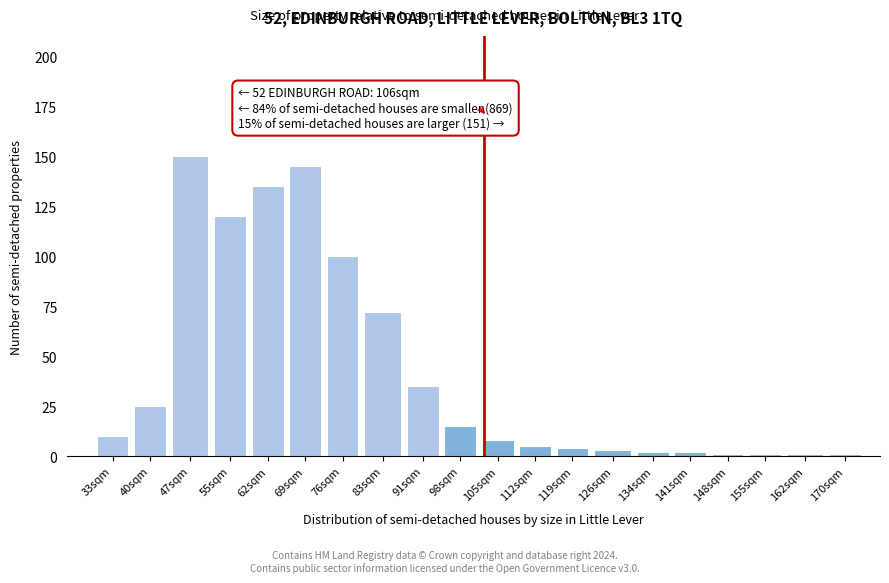

Reading left to right, what are all the values shown in this chart?

33sqm=10	40sqm=25	47sqm=150	55sqm=120	62sqm=135	69sqm=145	76sqm=100	83sqm=72	91sqm=35	98sqm=15	105sqm=8	112sqm=5	119sqm=4	126sqm=3	134sqm=2	141sqm=2	148sqm=1	155sqm=1	162sqm=1	170sqm=1